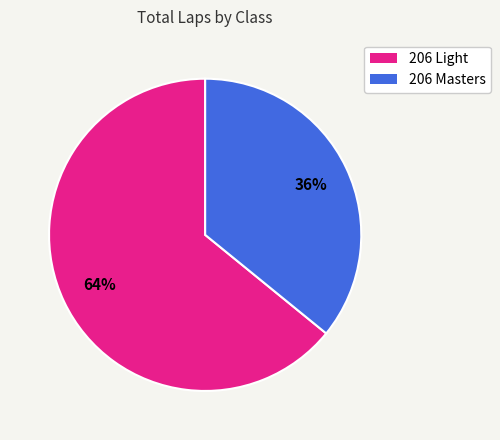

To the nearest percent, what is the difference between the largest and smallest slice percentages?

28%